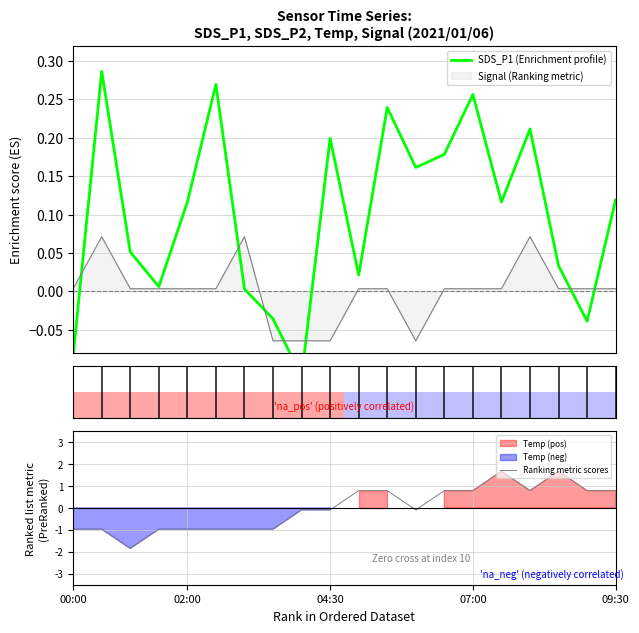

True or false: SDS_P1 (Enrichment profile) and Ranking metric scores intersect in this chart.

True